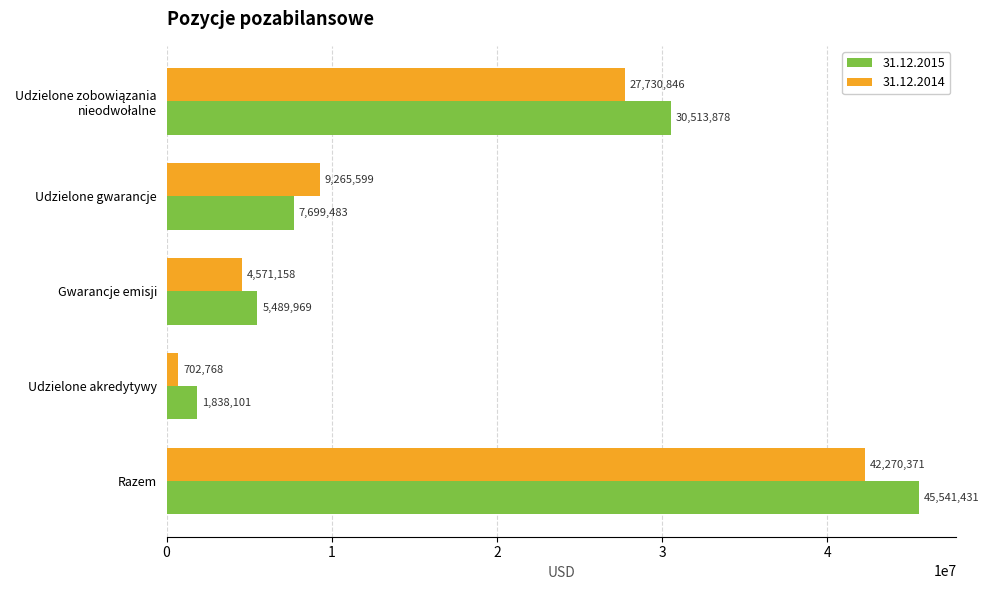

List the series in order of their peak value, lowest first.

31.12.2014, 31.12.2015